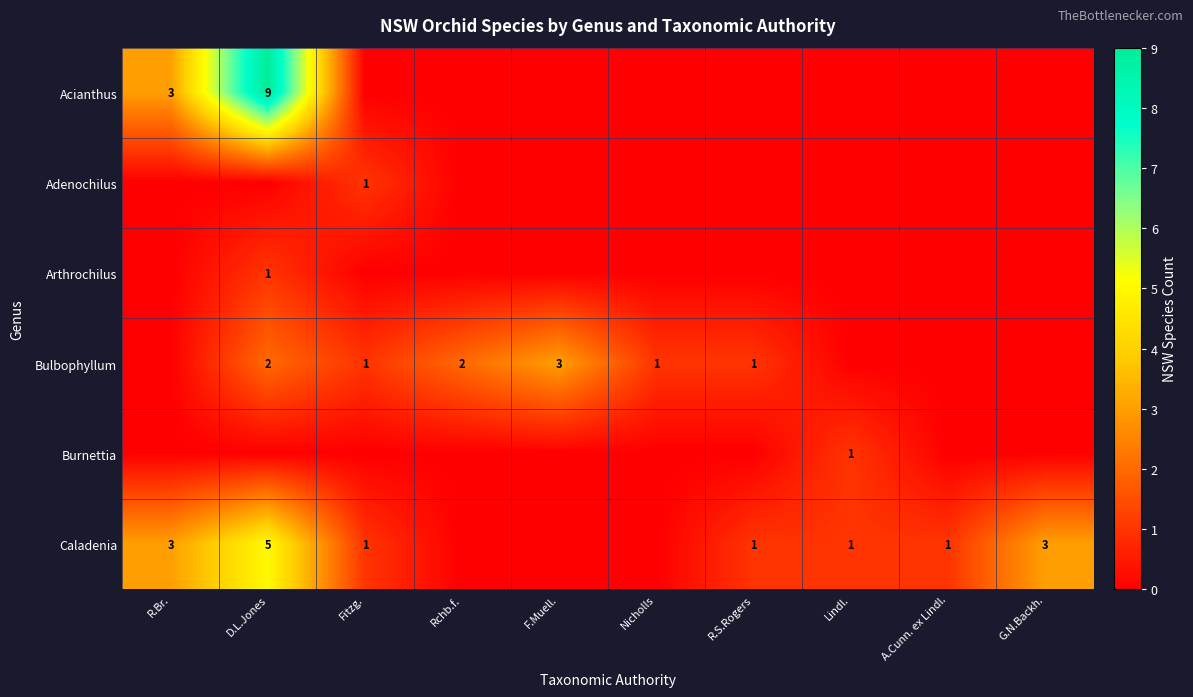

The Bulbophyllum series shows 2 at F.Muell.. True or false?

False